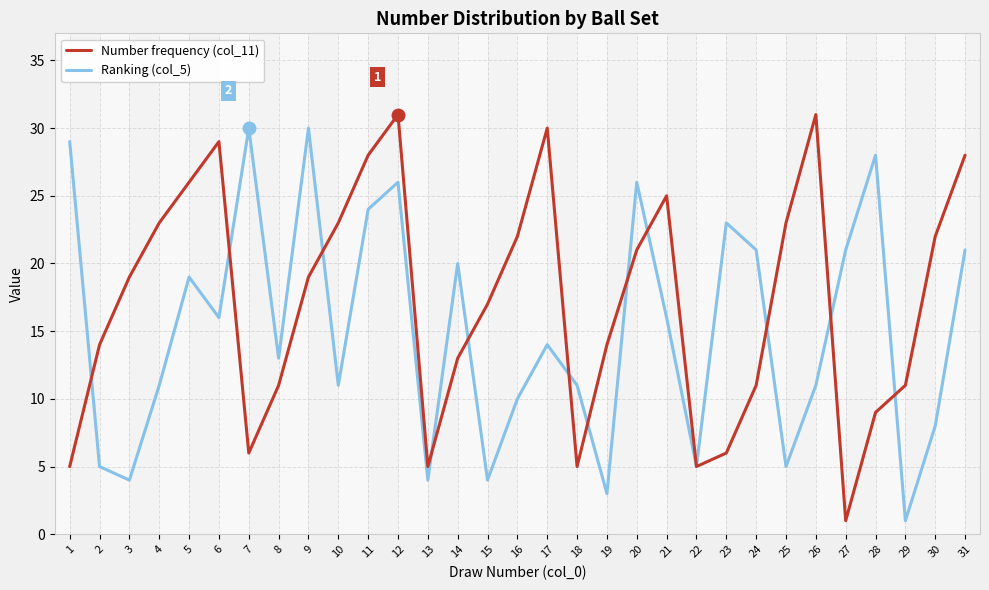

Is it true that Number frequency (col_11) equals 31 at 3?

False